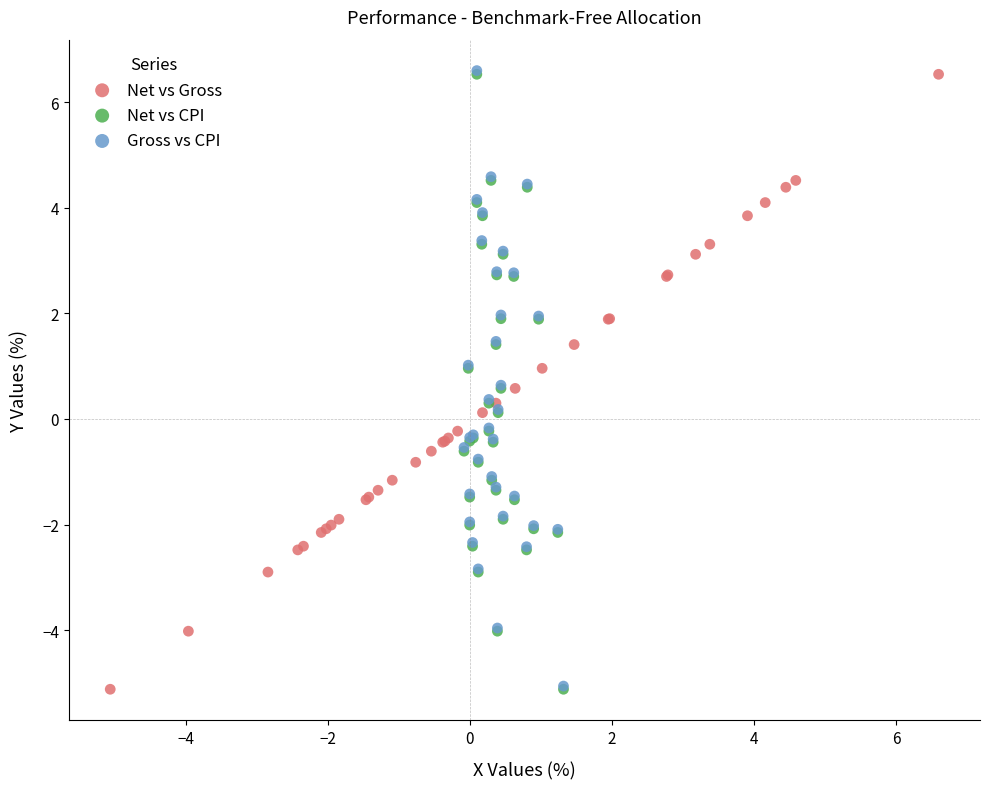

Which series has the largest Y range (max minus min)?

Gross vs CPI